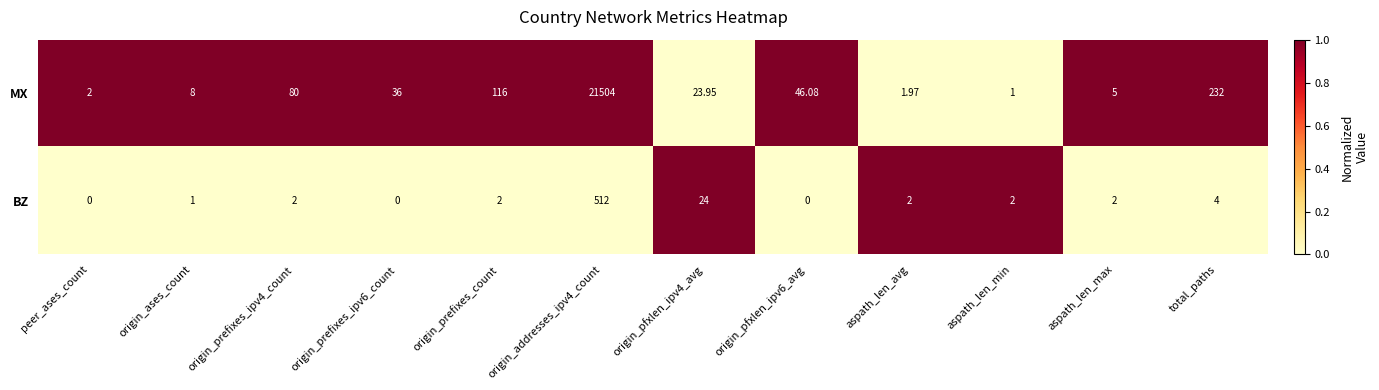

Rank the series by their average value, from lowest to highest.

BZ, MX